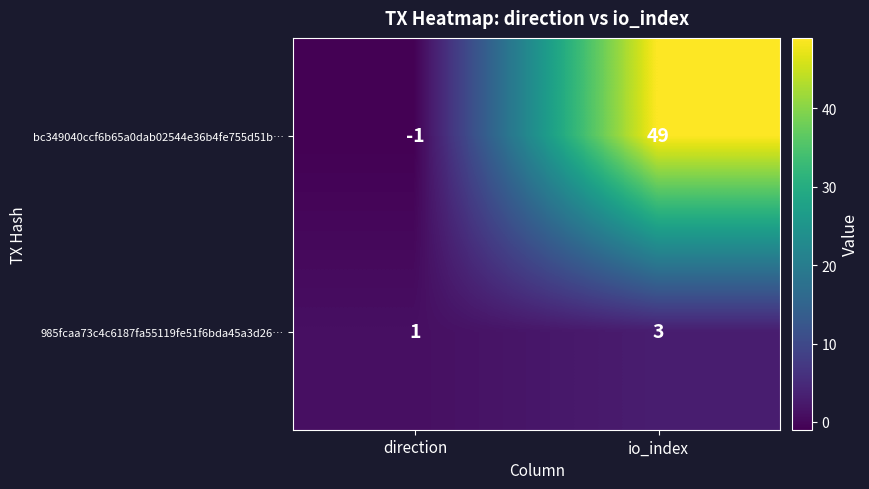

Is the value of 985fcaa73c4c6187fa55119fe51f6bda45a3d26… at io_index greater than the value of bc349040ccf6b65a0dab02544e36b4fe755d51b… at io_index?

No